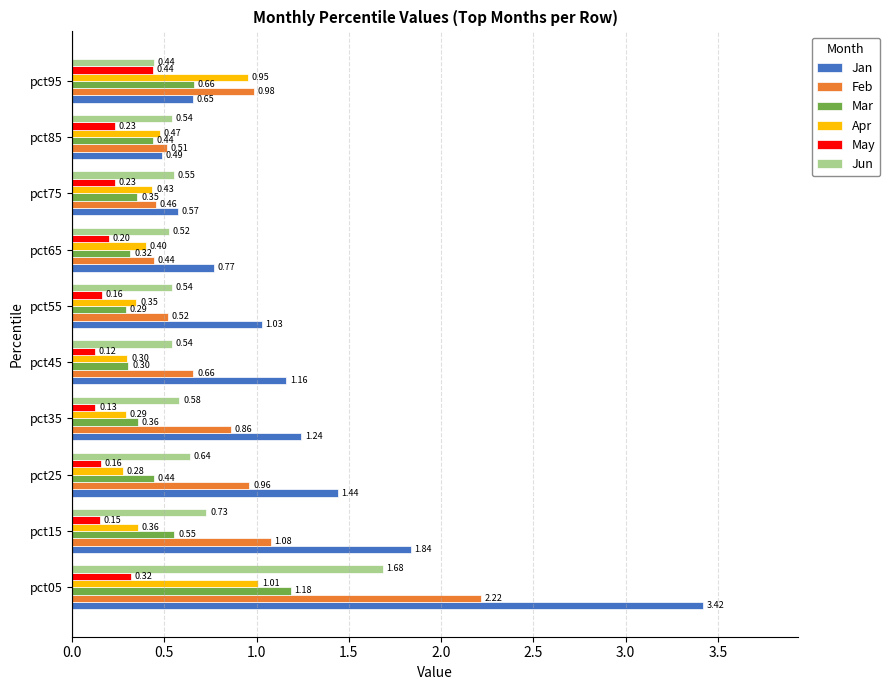

Rank the series by their maximum value, from lowest to highest.

May, Apr, Mar, Jun, Feb, Jan